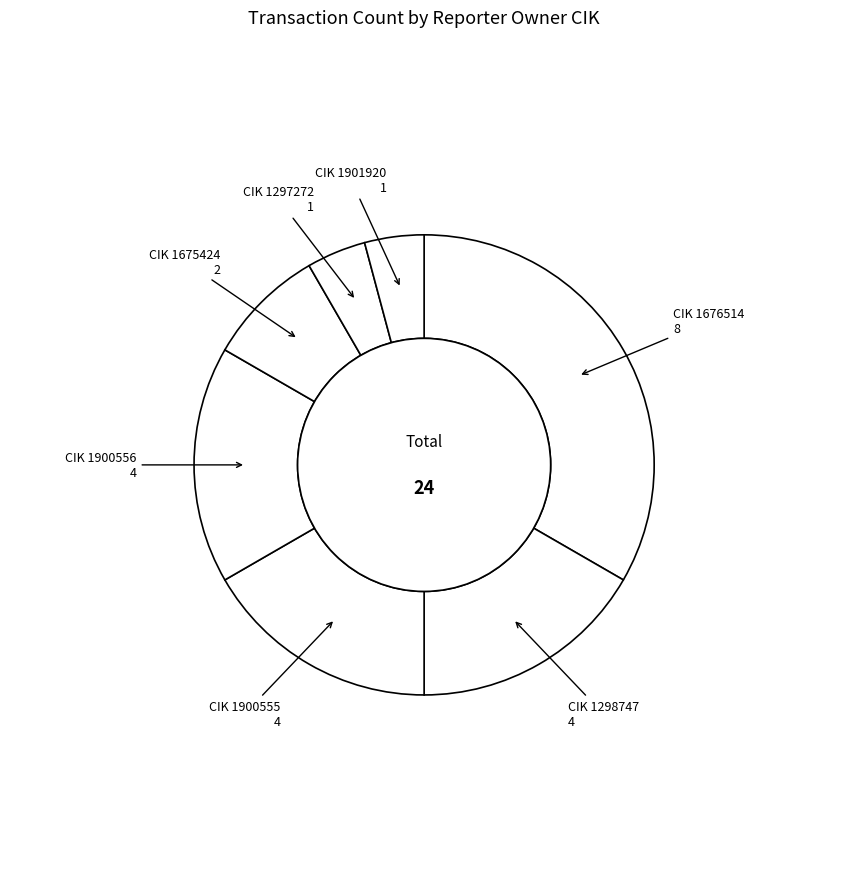

Is there any slice that represents more than half of the pie?

No